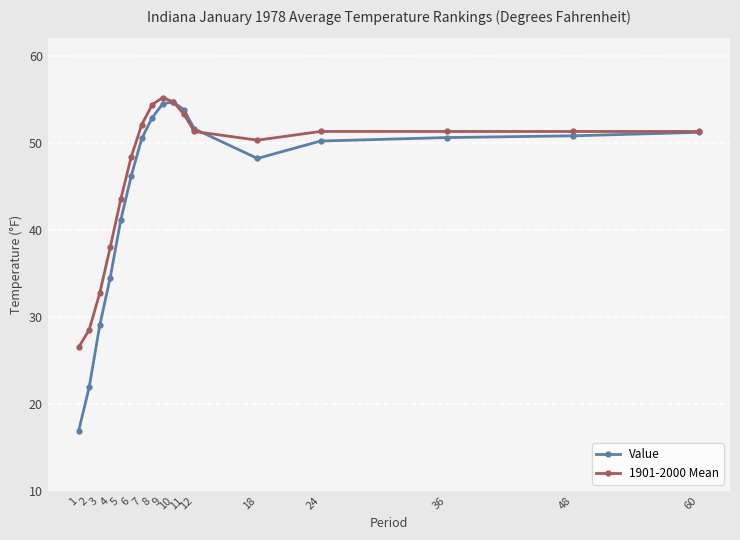

What is the difference between the maximum and second lowest values in the Value series?

32.8